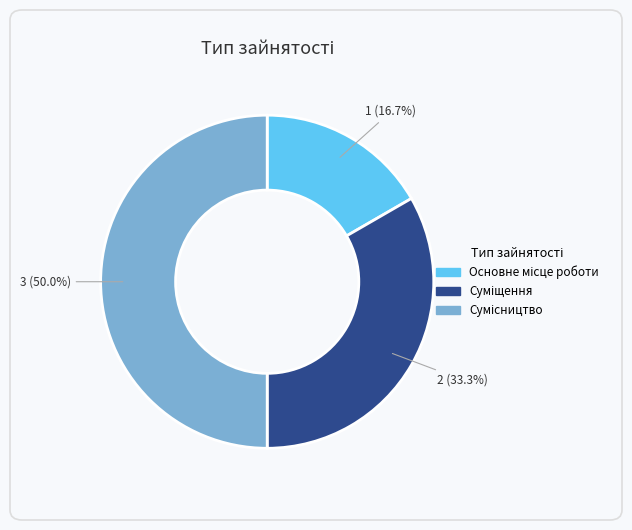

What is the total percentage of Сумісництво and Суміщення?

83.3%